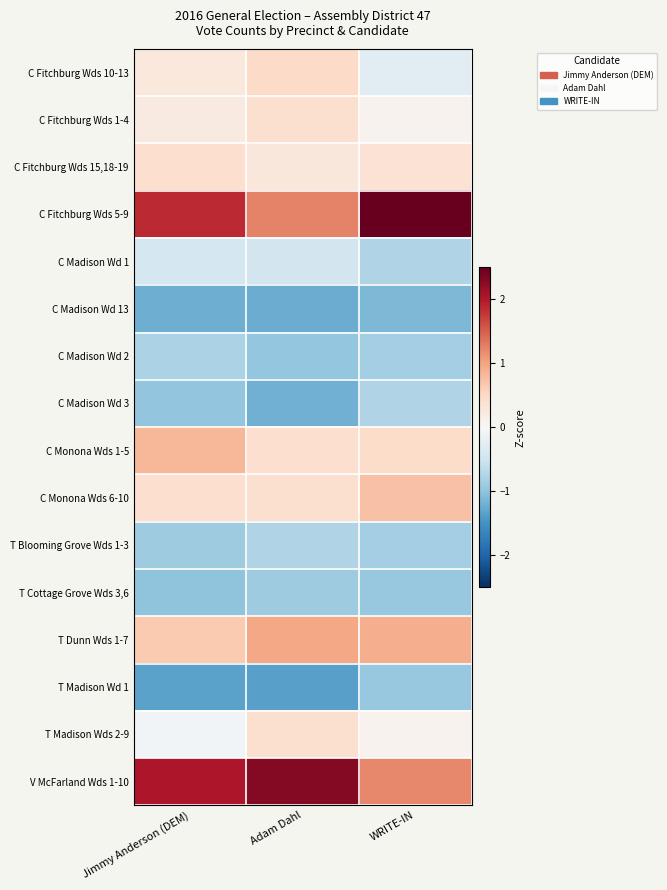

Count the number of categories in the chart.

3